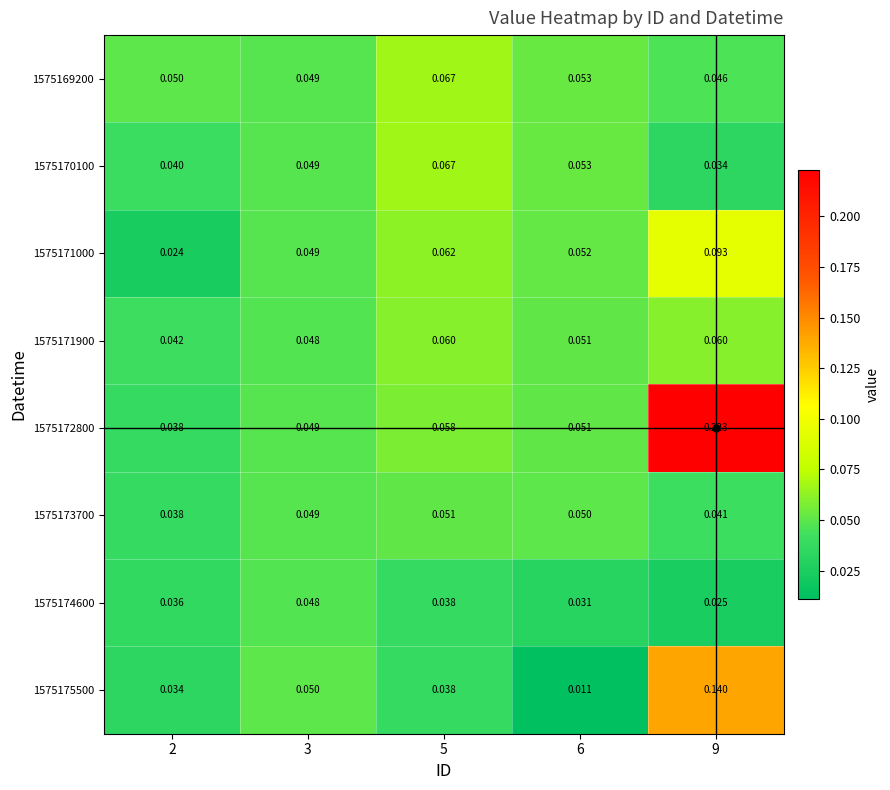

Is the value of 1575170100 at 5 greater than the value of 1575171000 at 6?

Yes